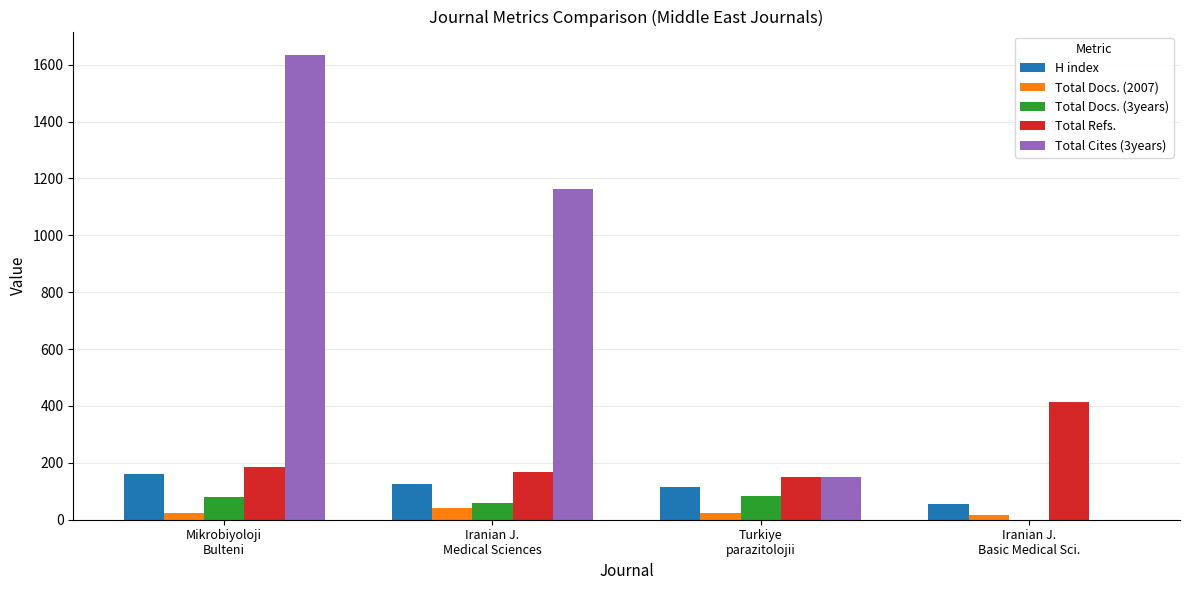

What is the maximum value for Total Refs.?

414